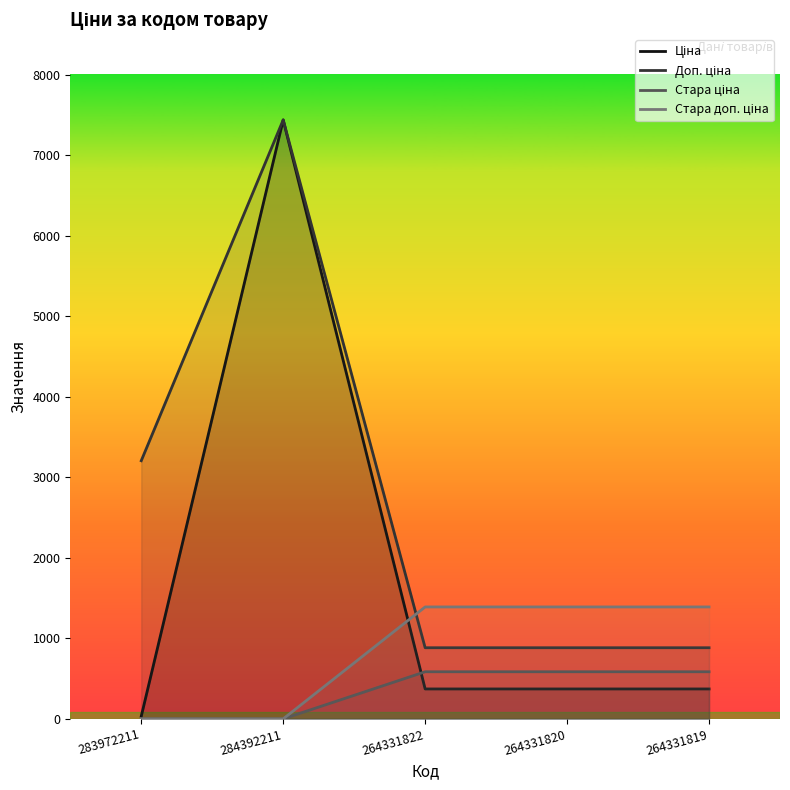

What is the average value of the Стара доп. ціна series?

833.7